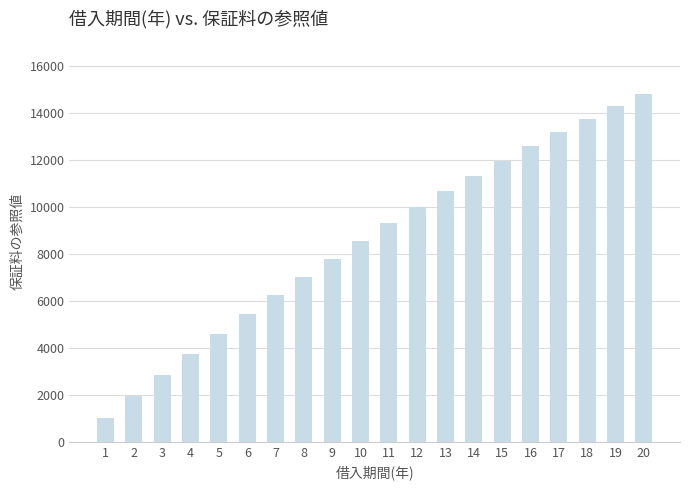

Reading left to right, extract all data points from this chart.

1=1016	2=1942	3=2844	4=3724	5=4580	6=5426	7=6240	8=7031	9=7799	10=8544	11=9302	12=10006	13=10688	14=11345	15=11982	16=12595	17=13187	18=13758	19=14308	20=14834